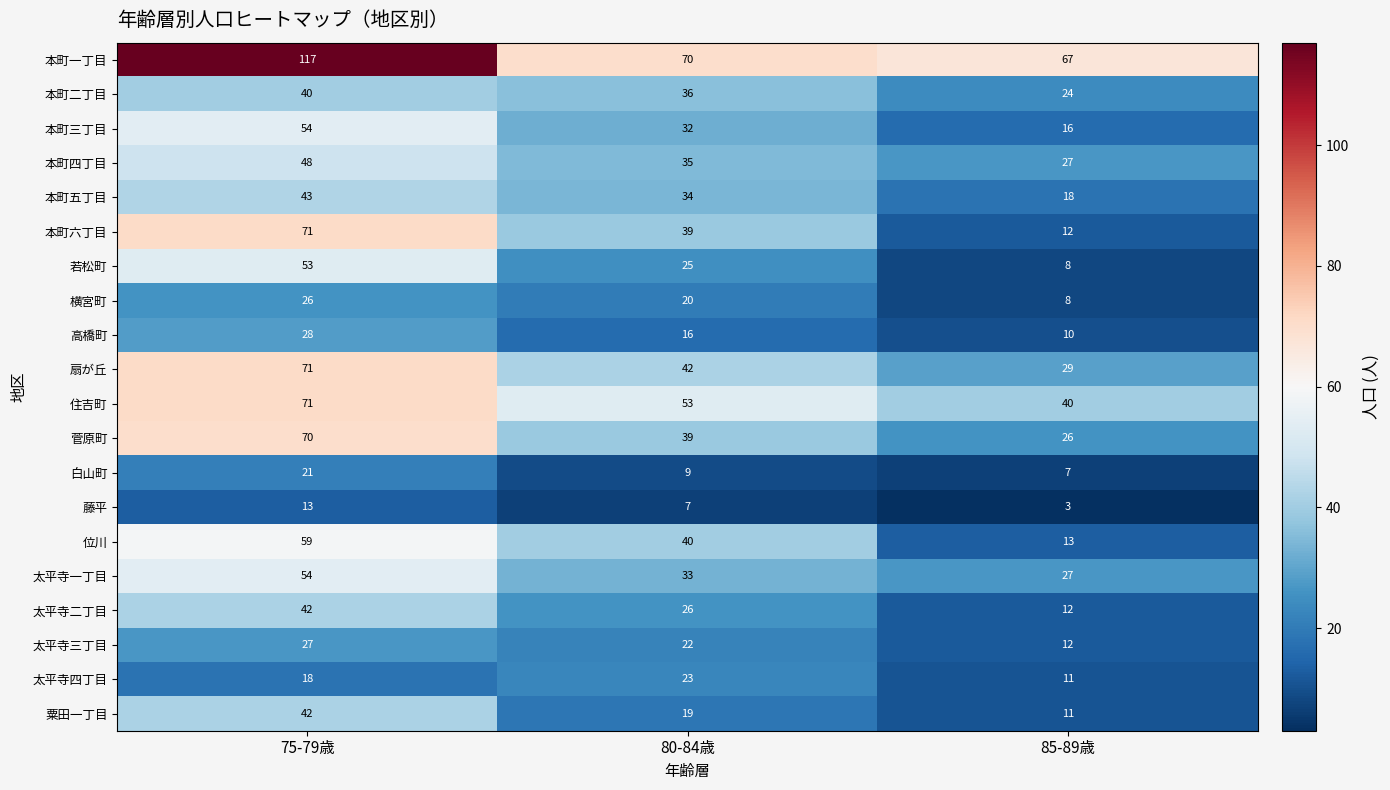

What is the difference between the maximum and minimum values in the 太平寺一丁目 series?

27